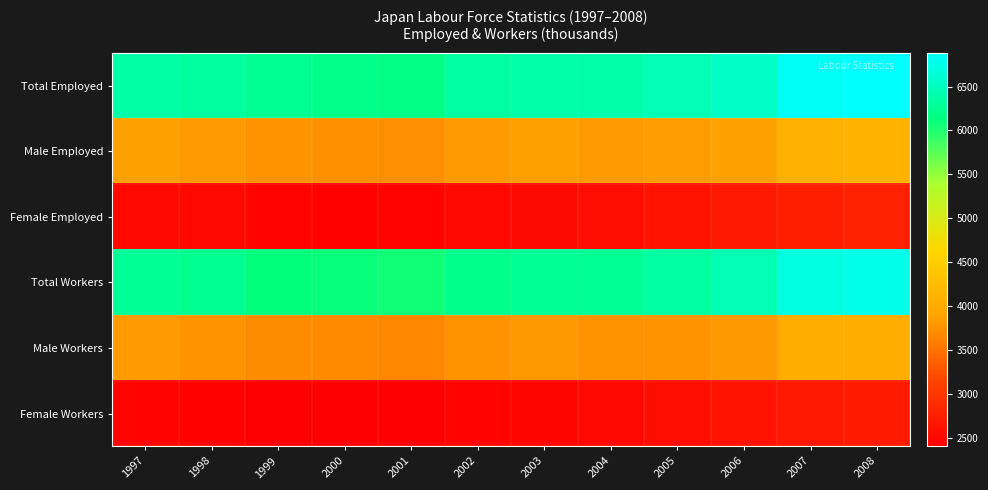

Between 2007 and 2001, which is larger?

2007